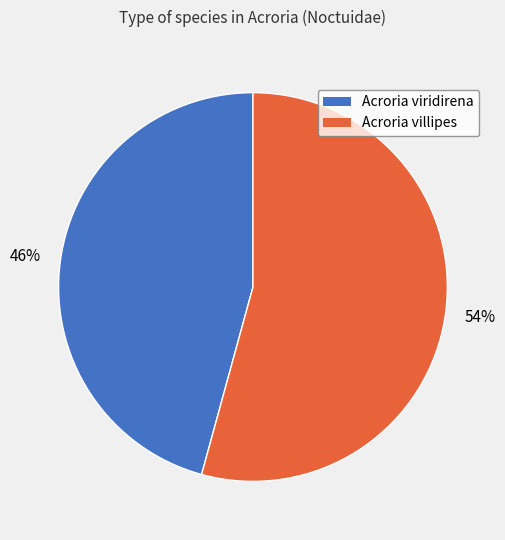

The Acroria viridirena slice represents 33% of the pie. True or false?

False